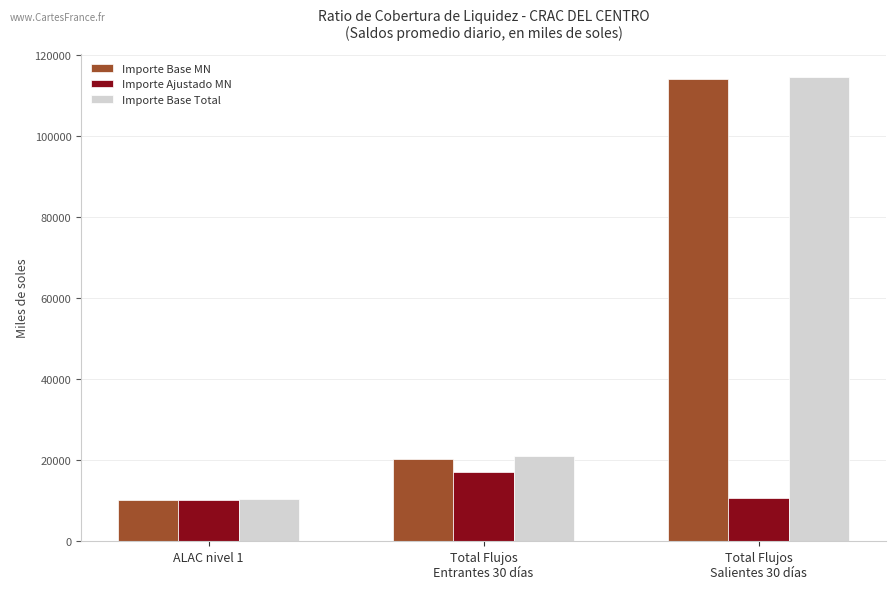

What is the greatest value displayed?

114651.2